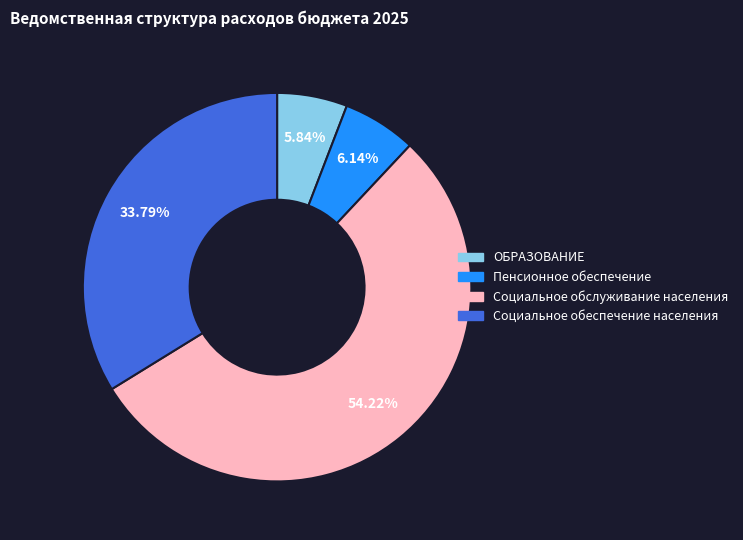

Which category has the biggest portion of the pie?

Социальное обслуживание населения